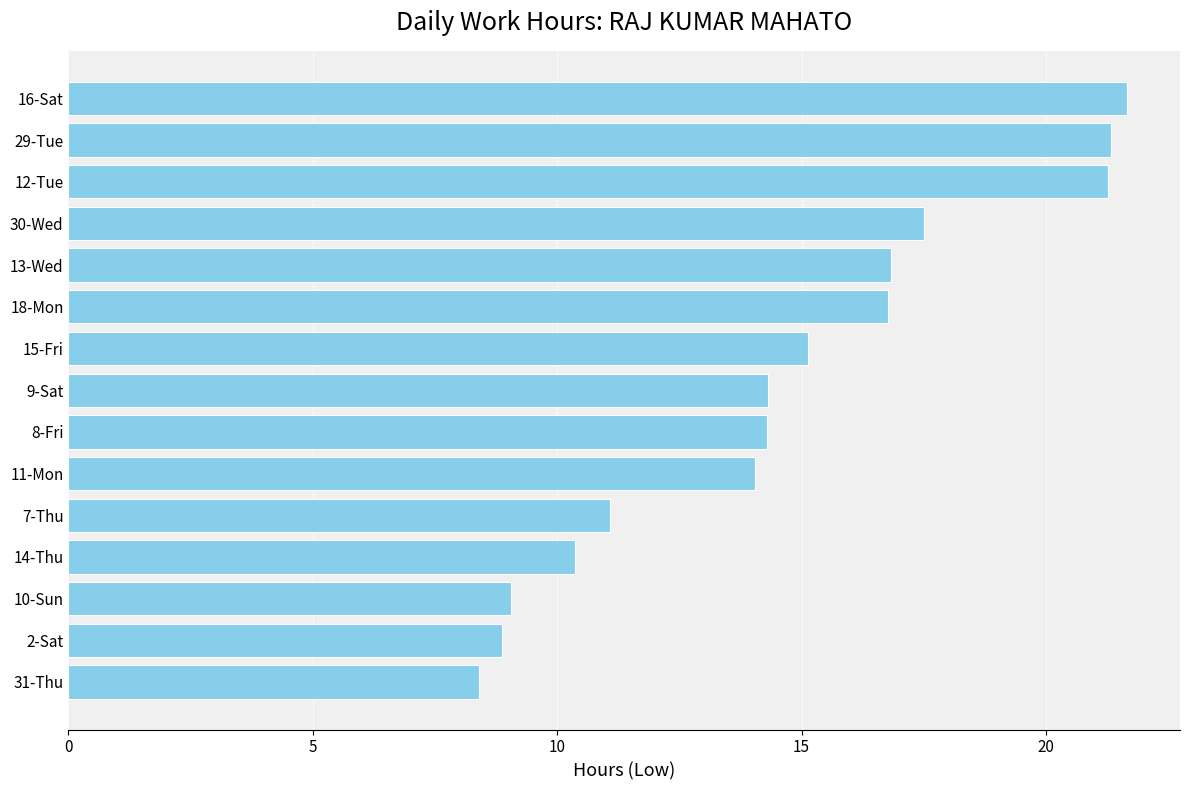

The chart shows a value of 5.4 at 13-Wed. True or false?

False